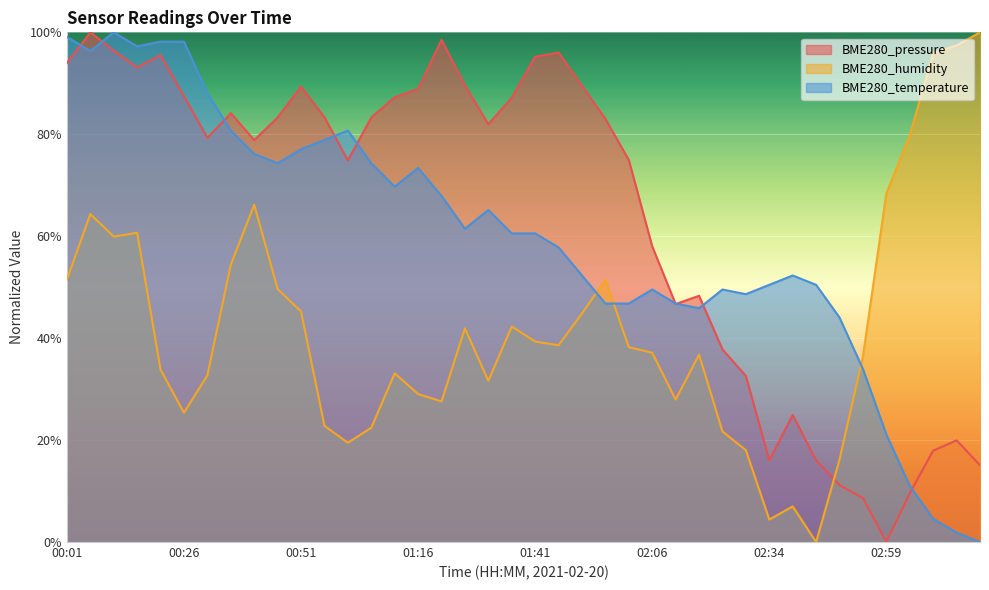

The BME280_pressure series shows 26.6 at 03:09. True or false?

False